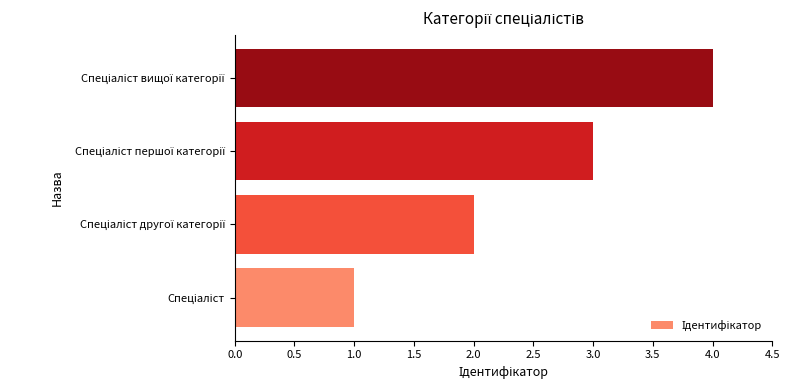

What is the difference between the maximum and minimum values?

3